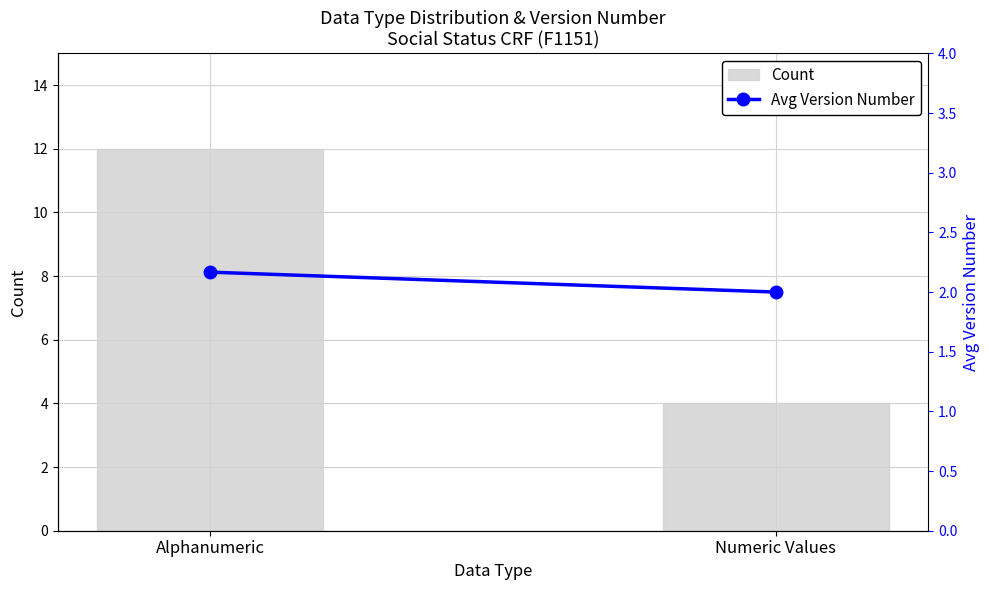

Reading right to left, what are all the values shown in this chart?

Count: 4.0	12.0
Avg Version Number: 2.0	2.2